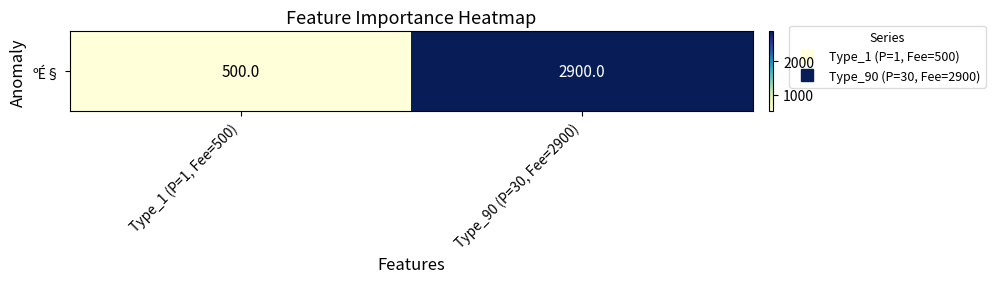

At which category does the chart reach its minimum across all series?

Type_1 (P=1, Fee=500)